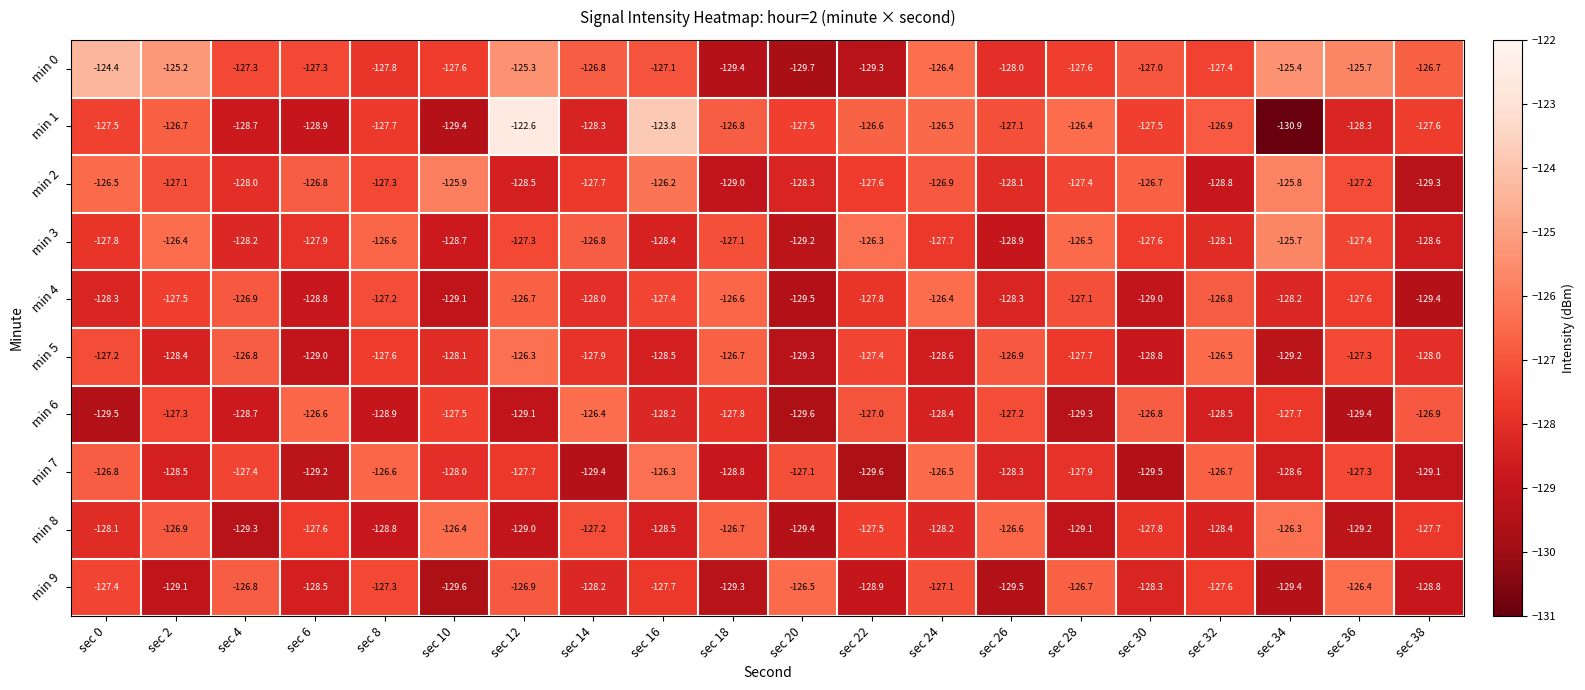

Which series has the widest spread of values?

min 1